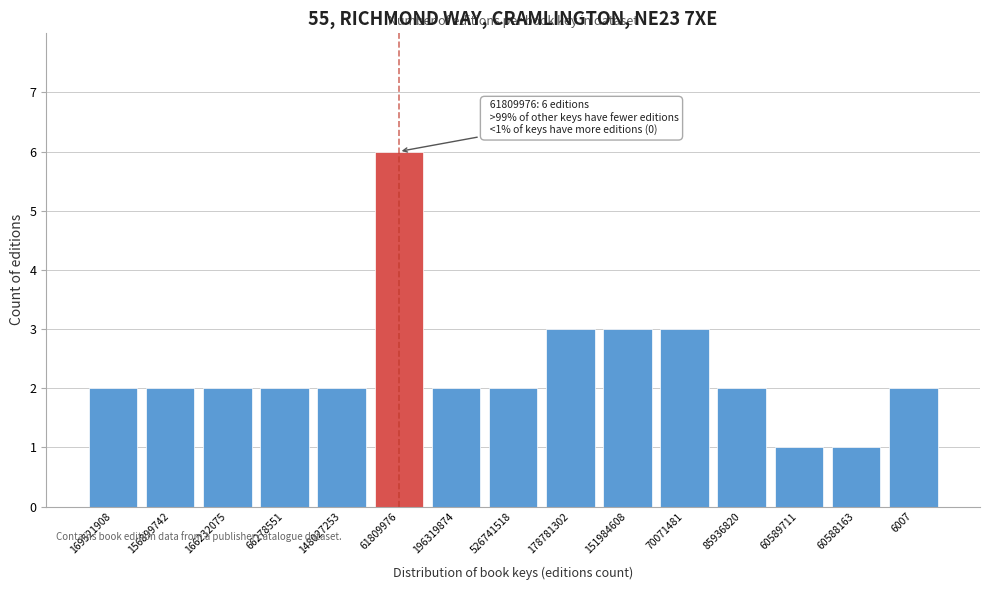

Reading right to left, list all the values displayed in this chart.

2	1	1	2	3	3	3	2	2	6	2	2	2	2	2